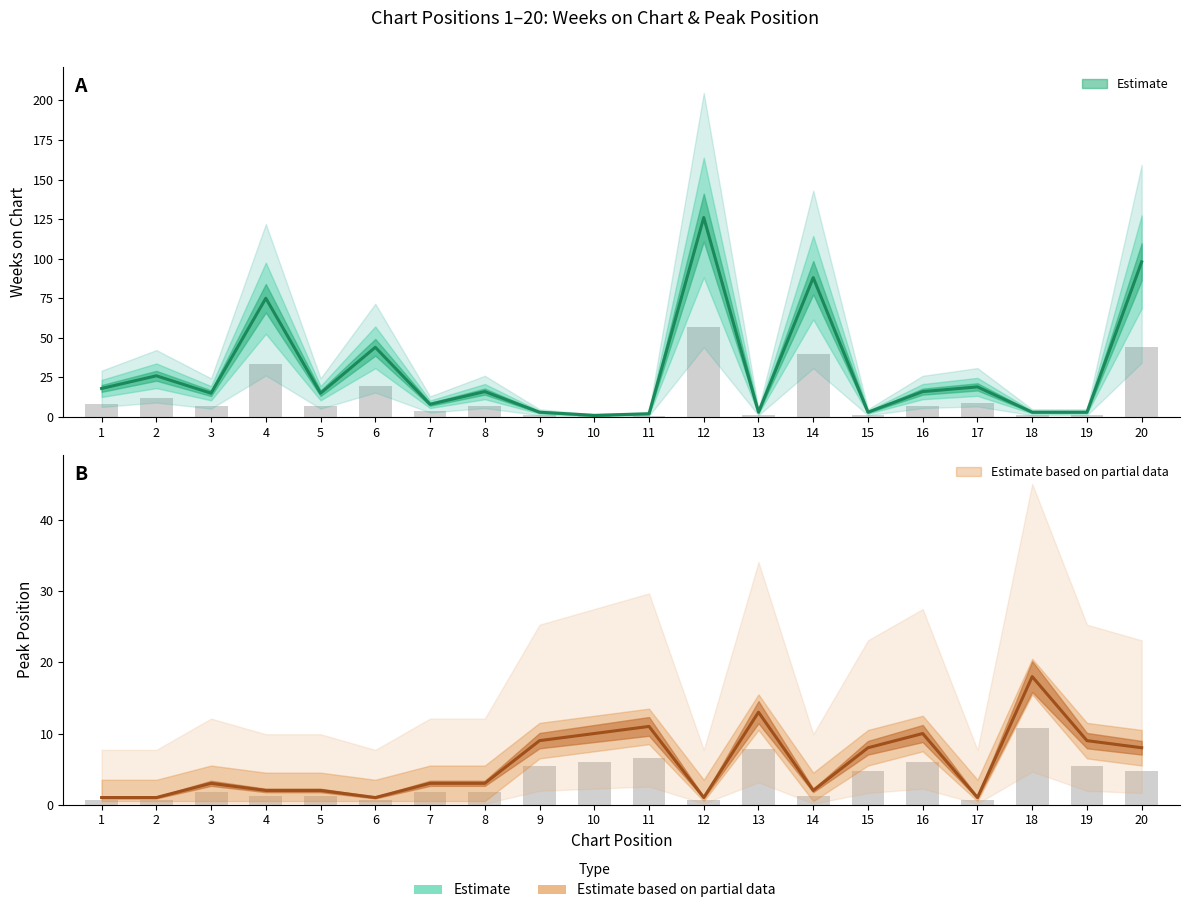

Are the bars grouped side by side (vs. stacked)?

Yes